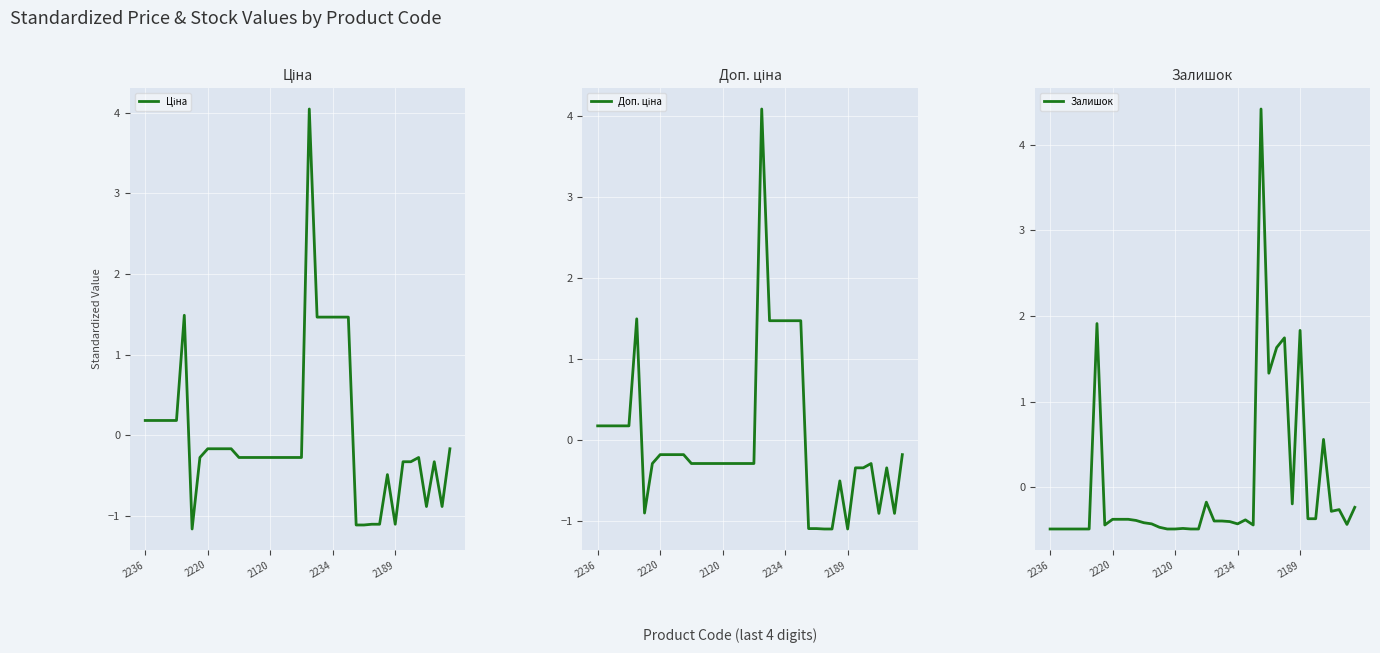

Where is the first local minimum for Залишок?

7